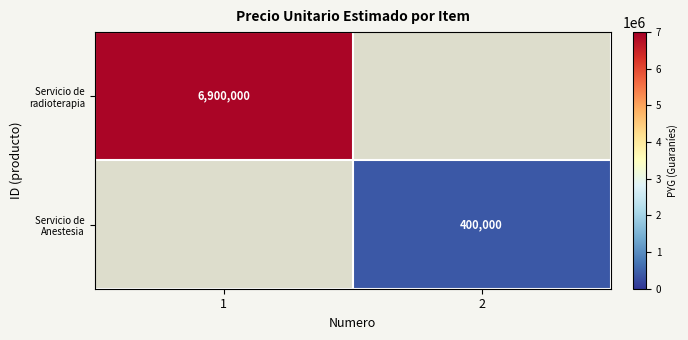

The Servicio de radioterapia series shows 1607523 at 1. True or false?

False